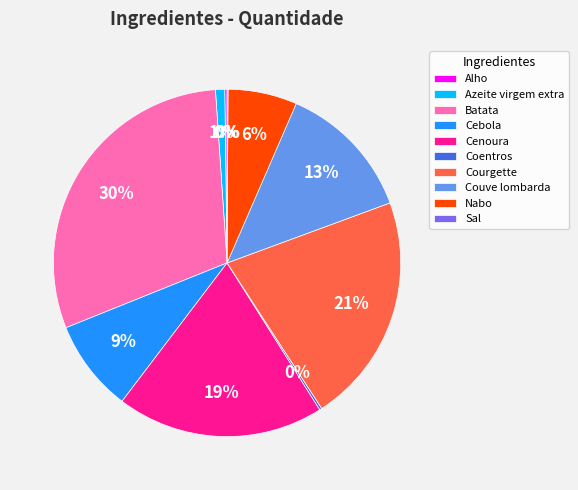

Which slice is the largest?

Batata